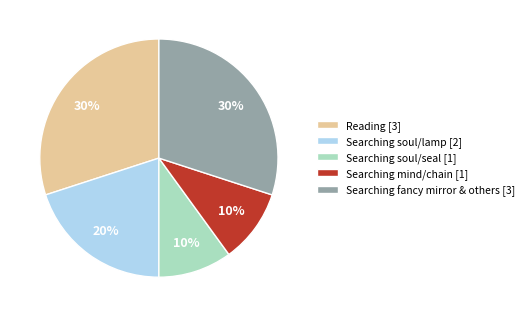

Combined, do Searching fancy mirror & others [3] and Searching soul/seal [1] account for over 50%?

No